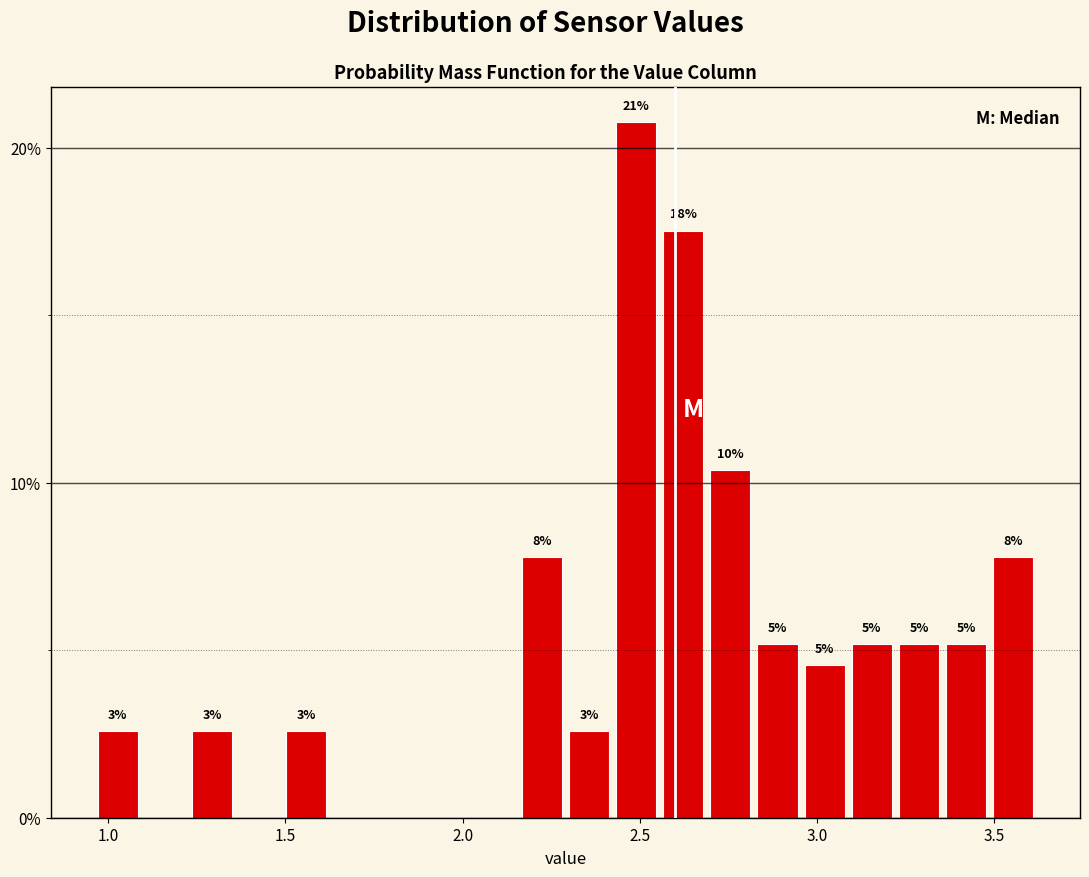

Around what value on the x-axis is the tallest bar? Give the approximate position of its centre, as read against the axis.

2.50